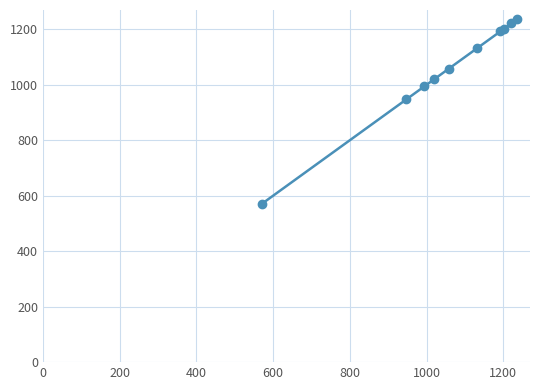

True or false: the data has more than 2 interior local peaks.

False